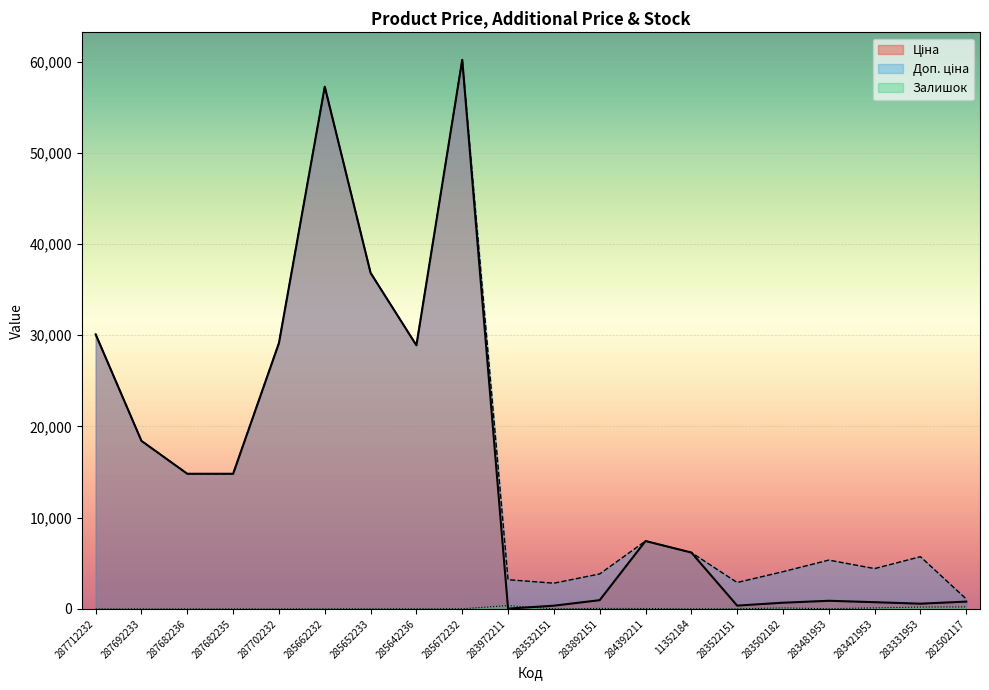

Which series has the widest spread of values?

Ціна